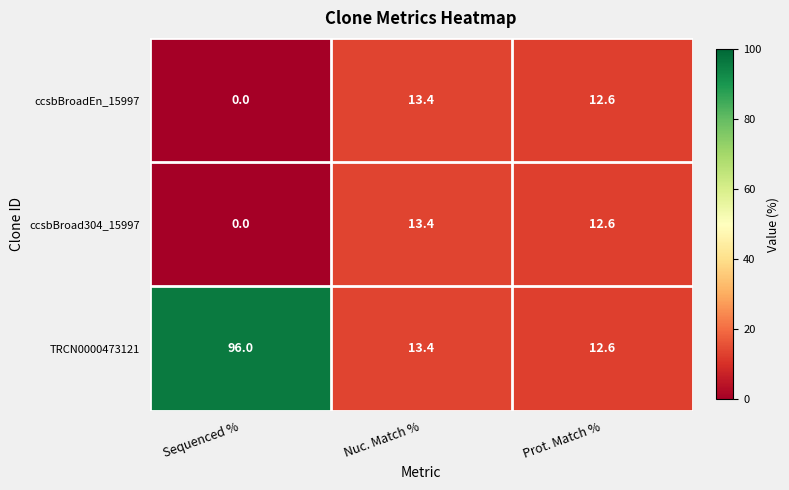

Reading left to right, extract all data points from this chart.

ccsbBroadEn_15997: Sequenced %=0.0	Nuc. Match %=13.4	Prot. Match %=12.6
ccsbBroad304_15997: Sequenced %=0.0	Nuc. Match %=13.4	Prot. Match %=12.6
TRCN0000473121: Sequenced %=96.0	Nuc. Match %=13.4	Prot. Match %=12.6